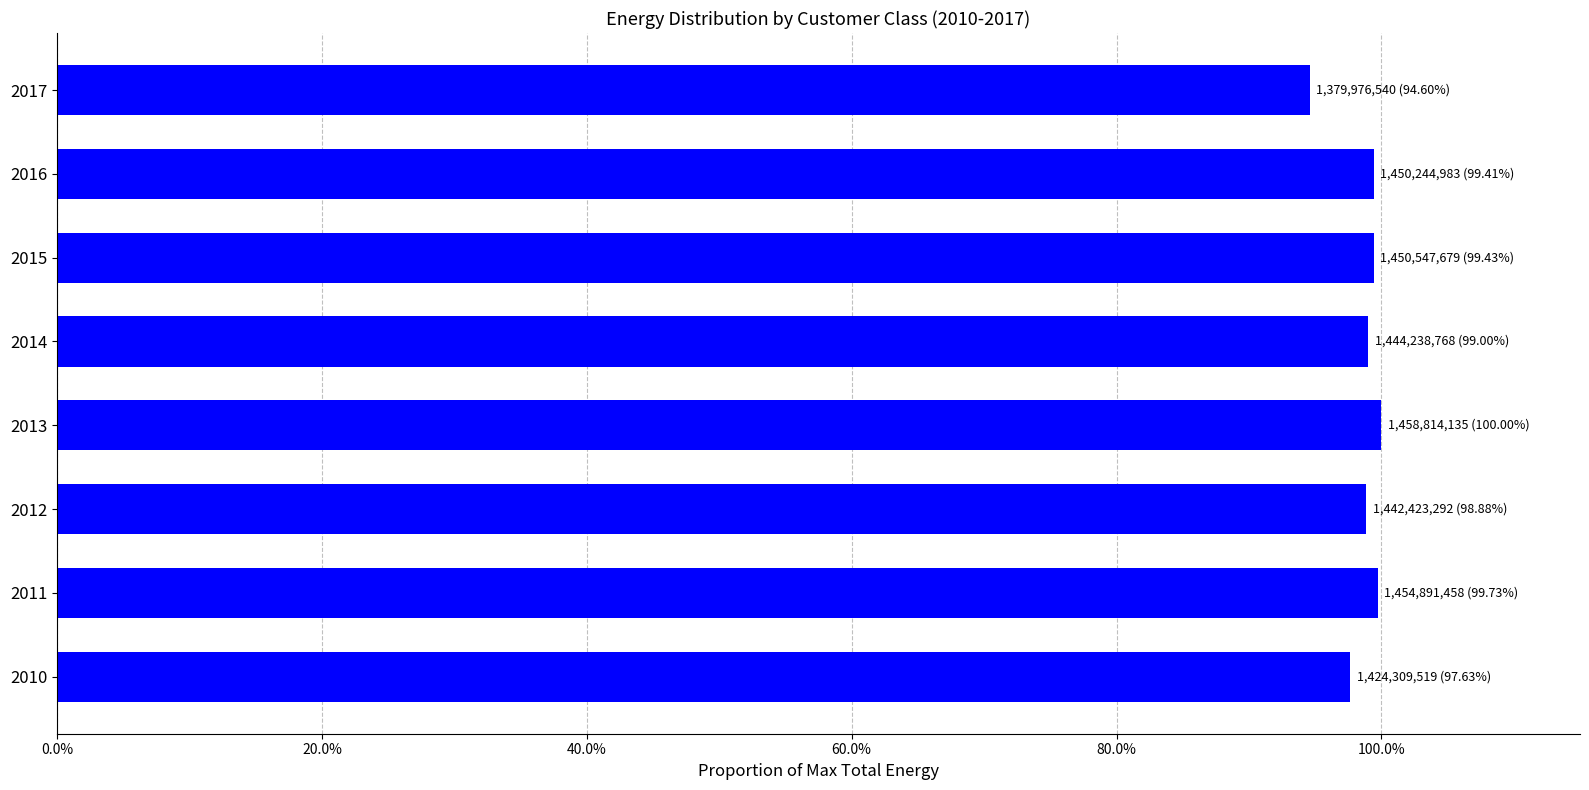

What is the average value?

1.0